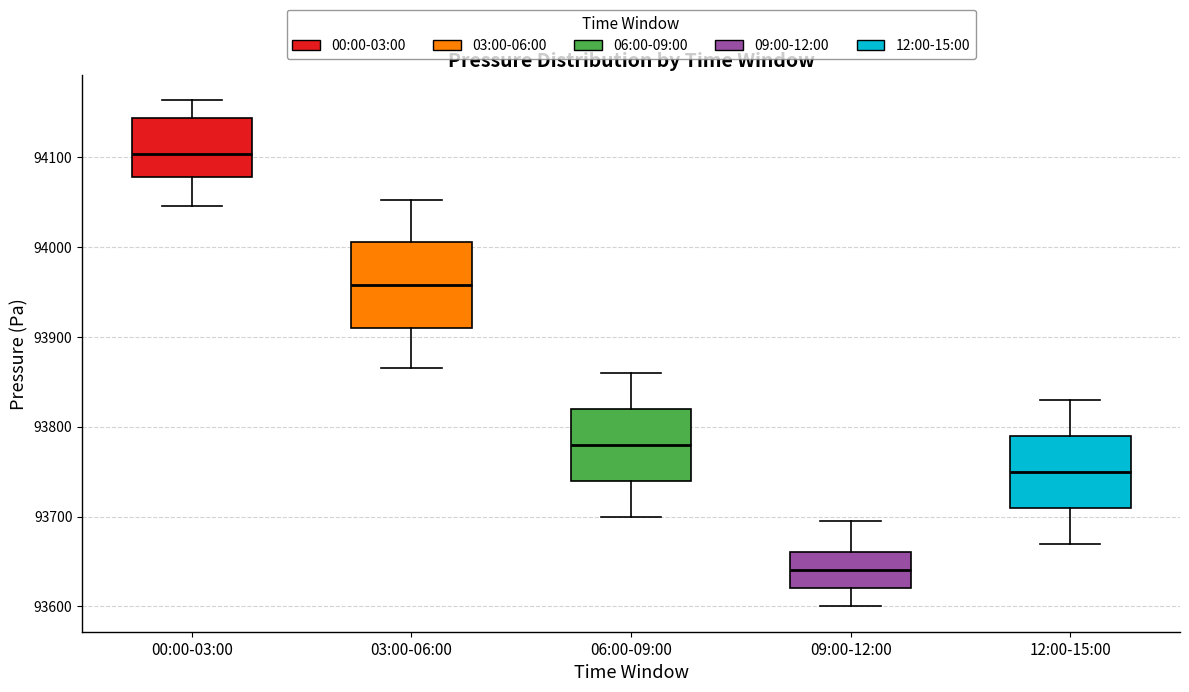

Which box is the tallest, from its lower edge to its upper edge?

03:00-06:00